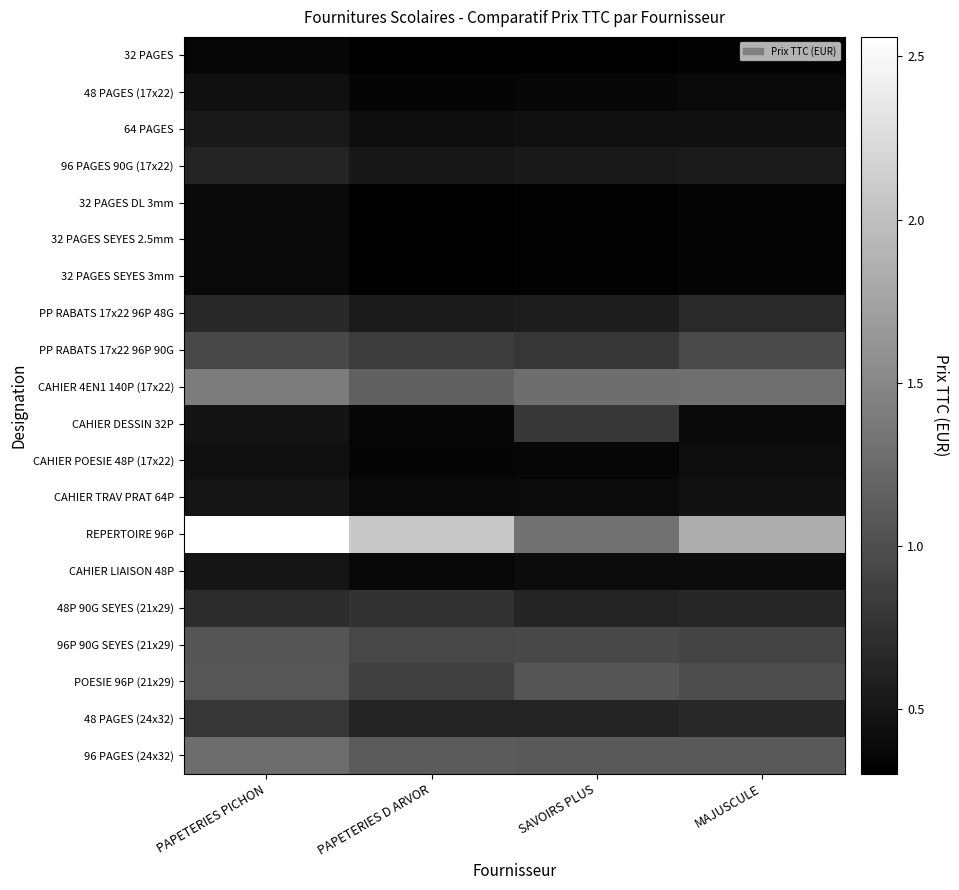

Reading right to left, extract all data points from this chart.

32 PAGES: MAJUSCULE=0.3	SAVOIRS PLUS=0.3	PAPETERIES D ARVOR=0.3	PAPETERIES PICHON=0.4
48 PAGES (17x22): MAJUSCULE=0.4	SAVOIRS PLUS=0.4	PAPETERIES D ARVOR=0.4	PAPETERIES PICHON=0.4
64 PAGES: MAJUSCULE=0.5	SAVOIRS PLUS=0.4	PAPETERIES D ARVOR=0.4	PAPETERIES PICHON=0.5
96 PAGES 90G (17x22): MAJUSCULE=0.6	SAVOIRS PLUS=0.5	PAPETERIES D ARVOR=0.5	PAPETERIES PICHON=0.6
32 PAGES DL 3mm: MAJUSCULE=0.3	SAVOIRS PLUS=0.3	PAPETERIES D ARVOR=0.3	PAPETERIES PICHON=0.4
32 PAGES SEYES 2.5mm: MAJUSCULE=0.3	SAVOIRS PLUS=0.3	PAPETERIES D ARVOR=0.3	PAPETERIES PICHON=0.4
32 PAGES SEYES 3mm: MAJUSCULE=0.3	SAVOIRS PLUS=0.3	PAPETERIES D ARVOR=0.3	PAPETERIES PICHON=0.4
PP RABATS 17x22 96P 48G: MAJUSCULE=0.7	SAVOIRS PLUS=0.6	PAPETERIES D ARVOR=0.5	PAPETERIES PICHON=0.7
PP RABATS 17x22 96P 90G: MAJUSCULE=0.9	SAVOIRS PLUS=0.8	PAPETERIES D ARVOR=0.8	PAPETERIES PICHON=0.9
CAHIER 4EN1 140P (17x22): MAJUSCULE=1.3	SAVOIRS PLUS=1.3	PAPETERIES D ARVOR=1.2	PAPETERIES PICHON=1.4
CAHIER DESSIN 32P: MAJUSCULE=0.4	SAVOIRS PLUS=0.8	PAPETERIES D ARVOR=0.4	PAPETERIES PICHON=0.5
CAHIER POESIE 48P (17x22): MAJUSCULE=0.4	SAVOIRS PLUS=0.4	PAPETERIES D ARVOR=0.3	PAPETERIES PICHON=0.4
CAHIER TRAV PRAT 64P: MAJUSCULE=0.5	SAVOIRS PLUS=0.4	PAPETERIES D ARVOR=0.4	PAPETERIES PICHON=0.5
REPERTOIRE 96P: MAJUSCULE=1.8	SAVOIRS PLUS=1.3	PAPETERIES D ARVOR=2.1	PAPETERIES PICHON=2.6
CAHIER LIAISON 48P: MAJUSCULE=0.4	SAVOIRS PLUS=0.4	PAPETERIES D ARVOR=0.4	PAPETERIES PICHON=0.5
48P 90G SEYES (21x29): MAJUSCULE=0.6	SAVOIRS PLUS=0.6	PAPETERIES D ARVOR=0.7	PAPETERIES PICHON=0.7
96P 90G SEYES (21x29): MAJUSCULE=0.9	SAVOIRS PLUS=0.9	PAPETERIES D ARVOR=0.9	PAPETERIES PICHON=1.1
POESIE 96P (21x29): MAJUSCULE=1.0	SAVOIRS PLUS=1.1	PAPETERIES D ARVOR=0.9	PAPETERIES PICHON=1.1
48 PAGES (24x32): MAJUSCULE=0.7	SAVOIRS PLUS=0.6	PAPETERIES D ARVOR=0.6	PAPETERIES PICHON=0.8
96 PAGES (24x32): MAJUSCULE=1.1	SAVOIRS PLUS=1.1	PAPETERIES D ARVOR=1.1	PAPETERIES PICHON=1.3